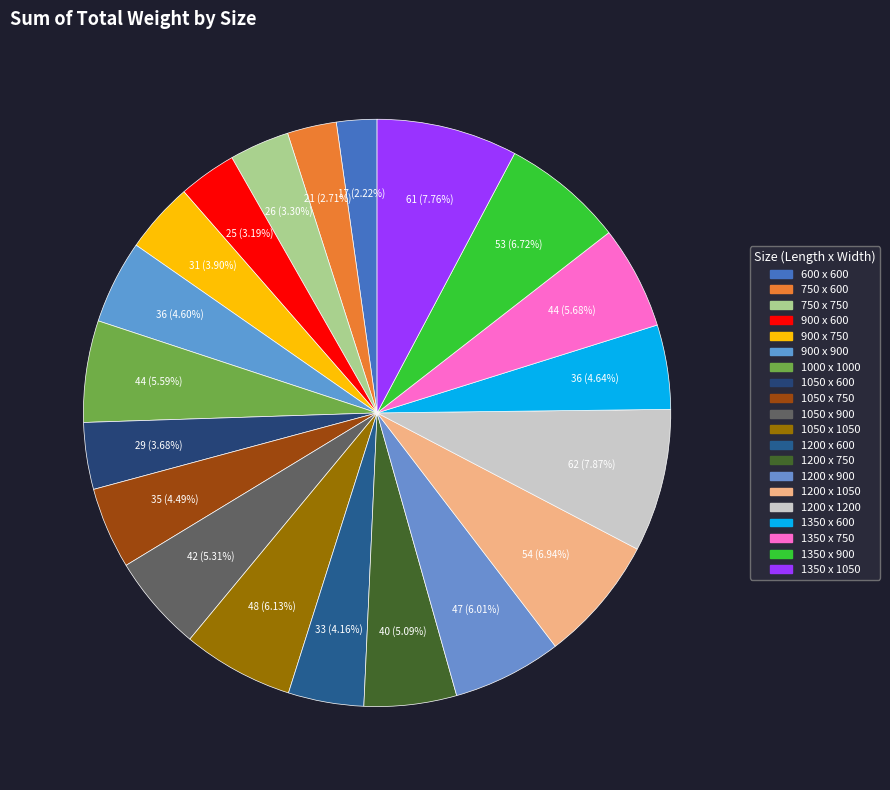

Which has a higher value, 600 x 600 or 1050 x 750?

1050 x 750